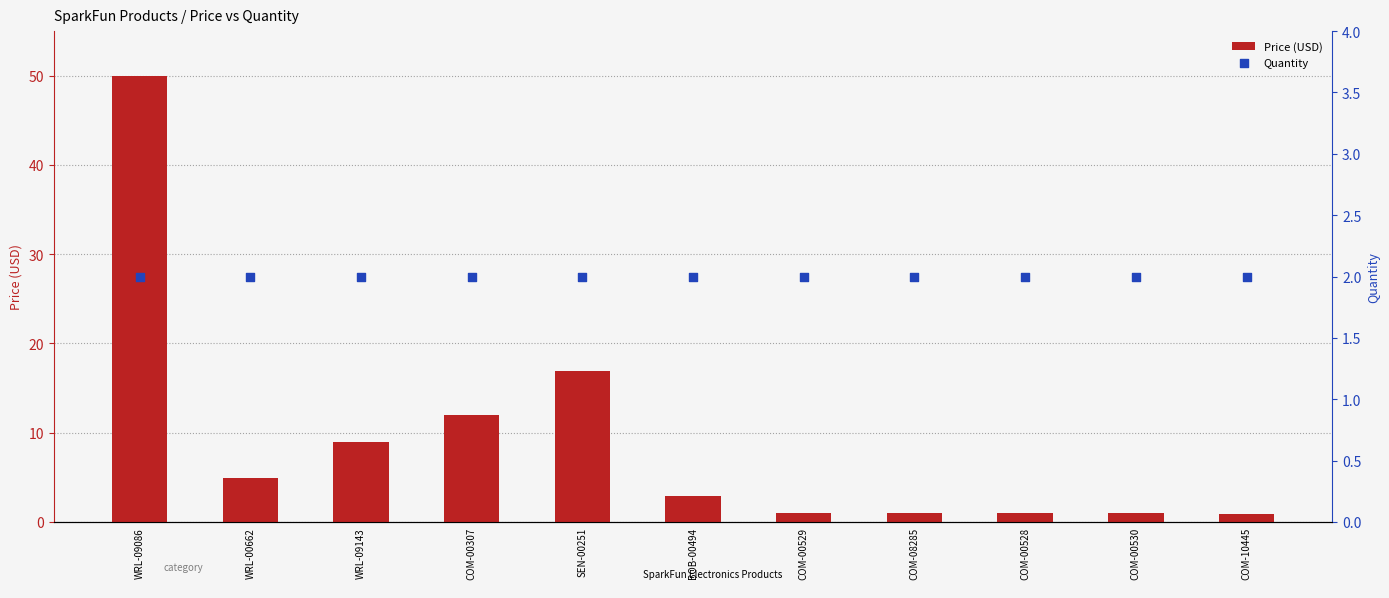

What is the total value across all series at COM-08285?

3.0